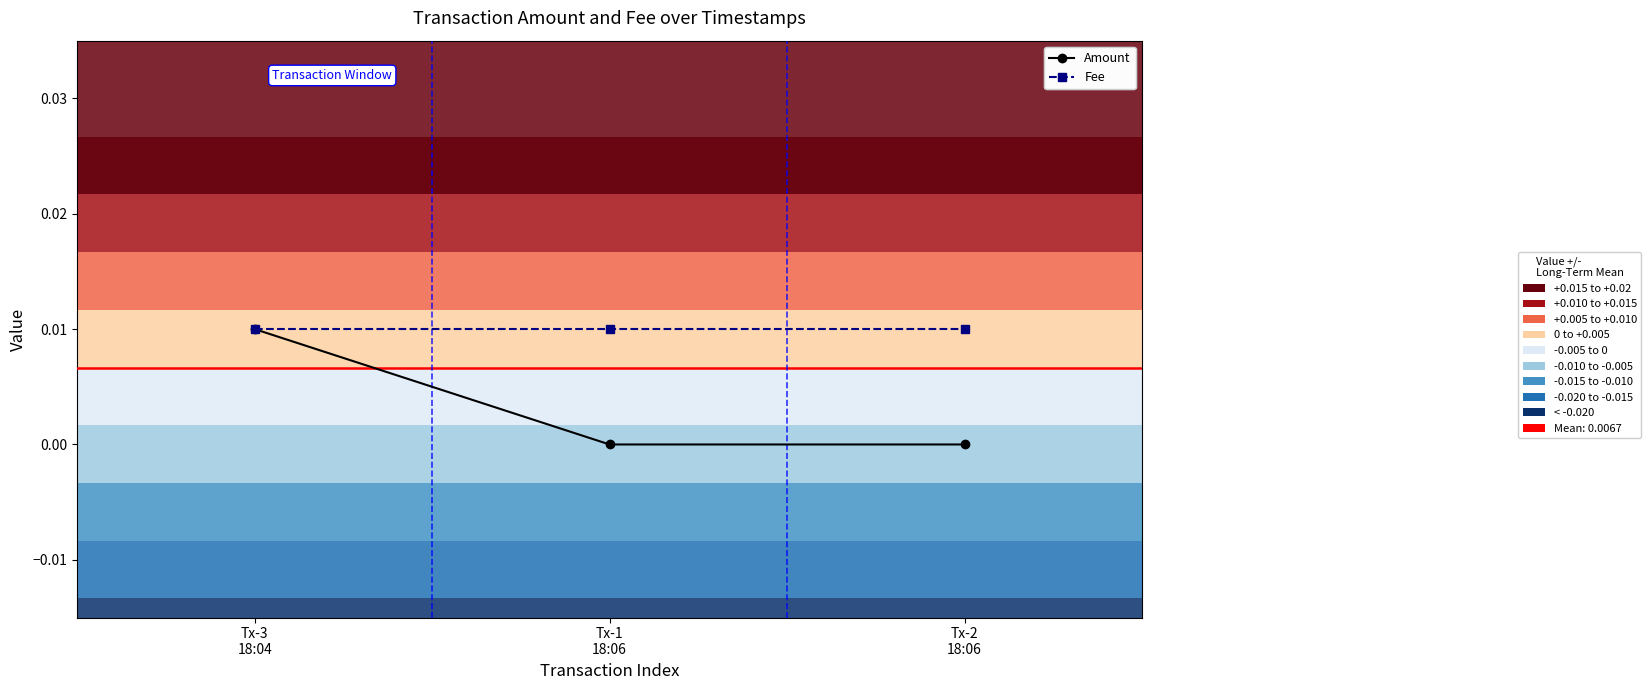

List the series in order of their overall mean, lowest first.

Amount, Fee